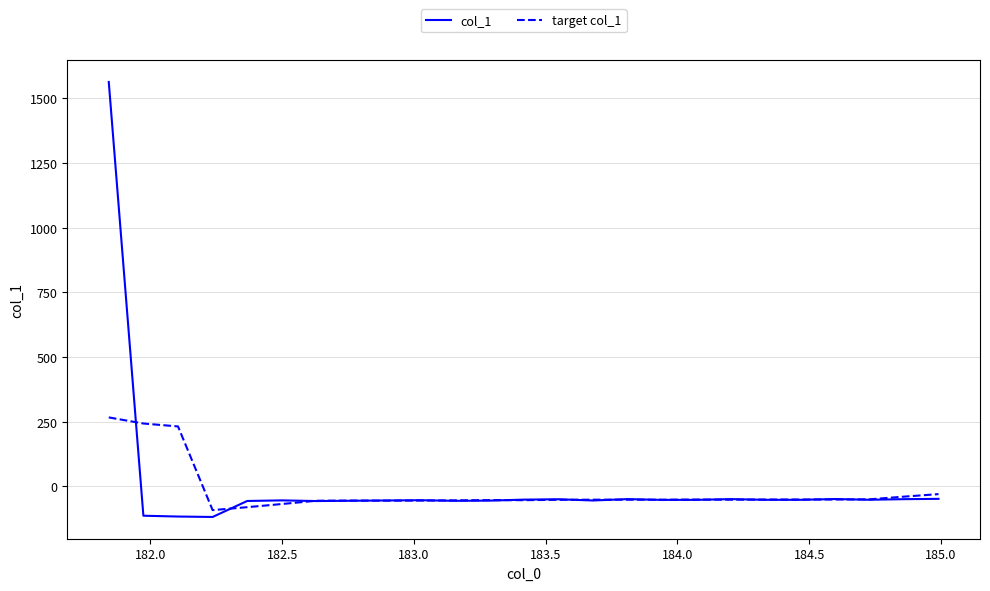

How many values in target col_1 are above zero?

3